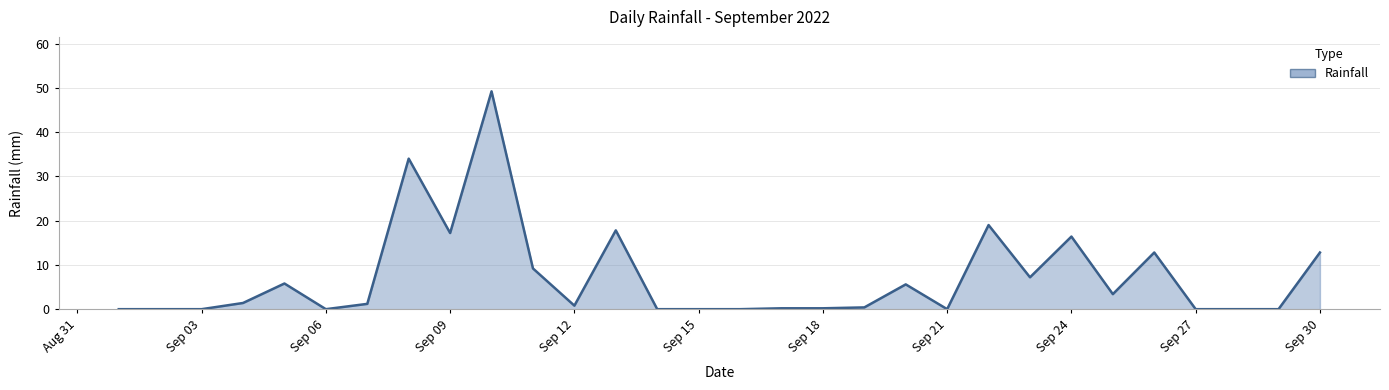

What is the difference between the second highest and second lowest values?

34.0